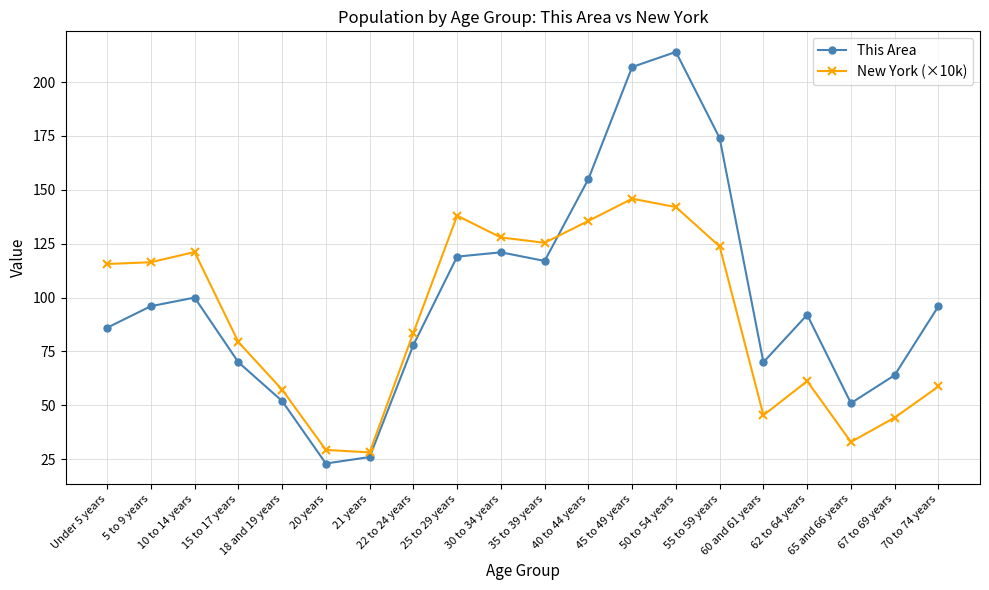

What is the value of the New York (×10k) point at the 2nd from the left?

116.4